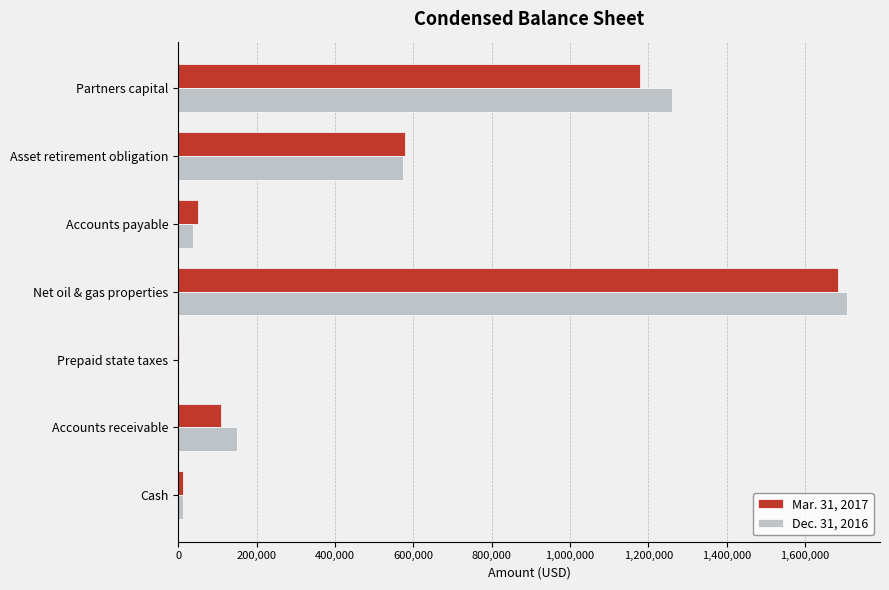

True or false: Dec. 31, 2016 has a value of 572433 at Asset retirement obligation.

True